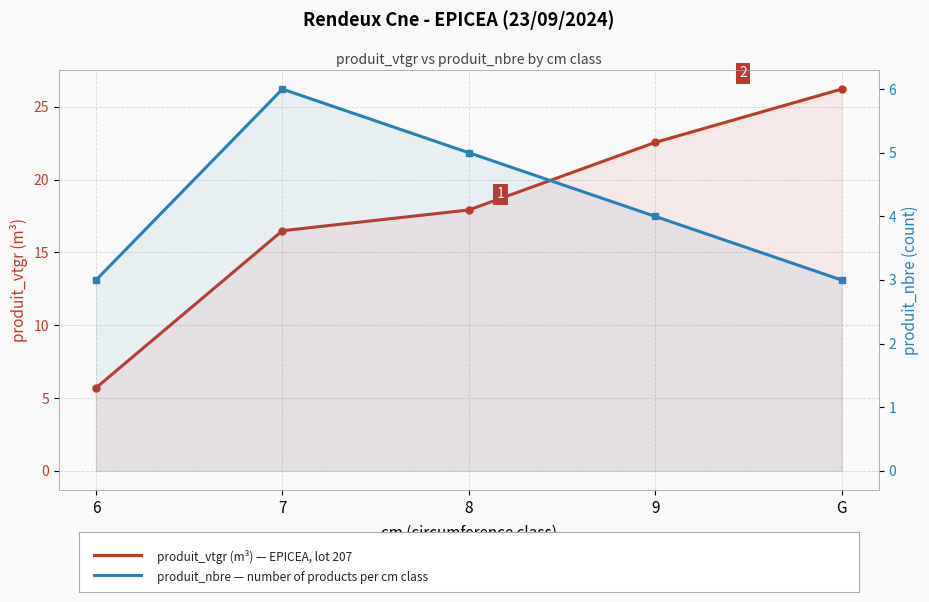

The produit_nbre series shows 4.0 at 9. True or false?

True